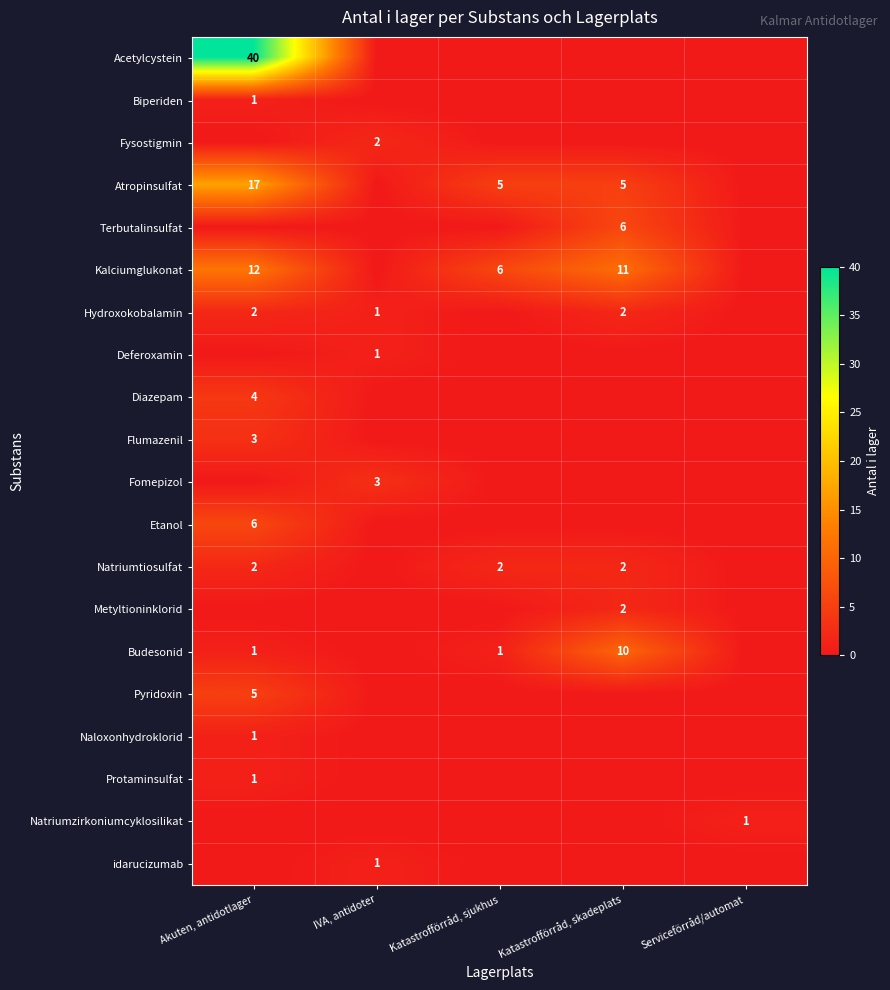

The Flumazenil series shows 3 at Akuten, antidotlager. True or false?

True